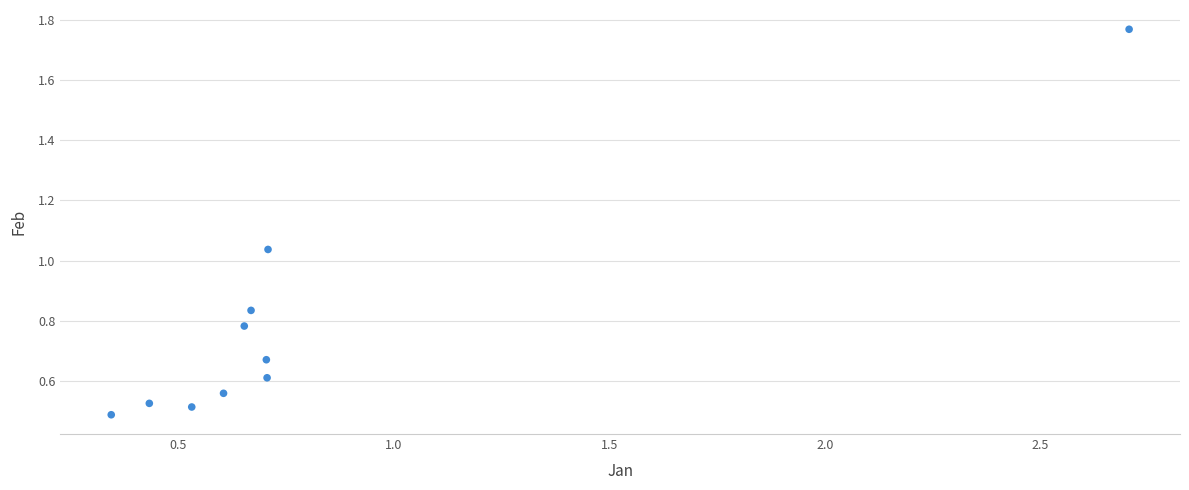

What is the range of X values (max minus min)?

2.4